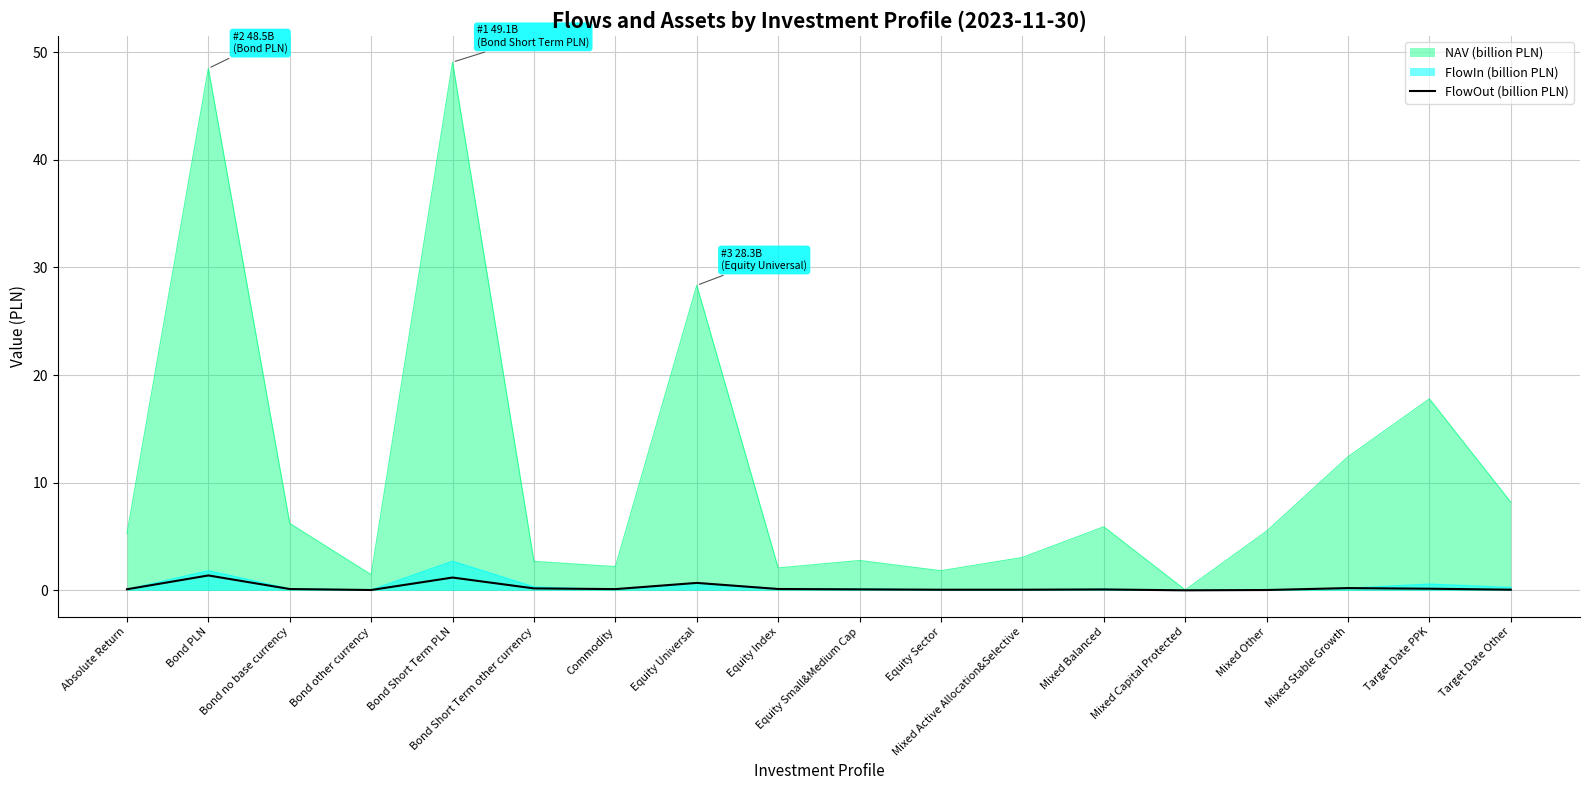

Read the FlowOut (billion PLN) value at Bond Short Term PLN.

1.2